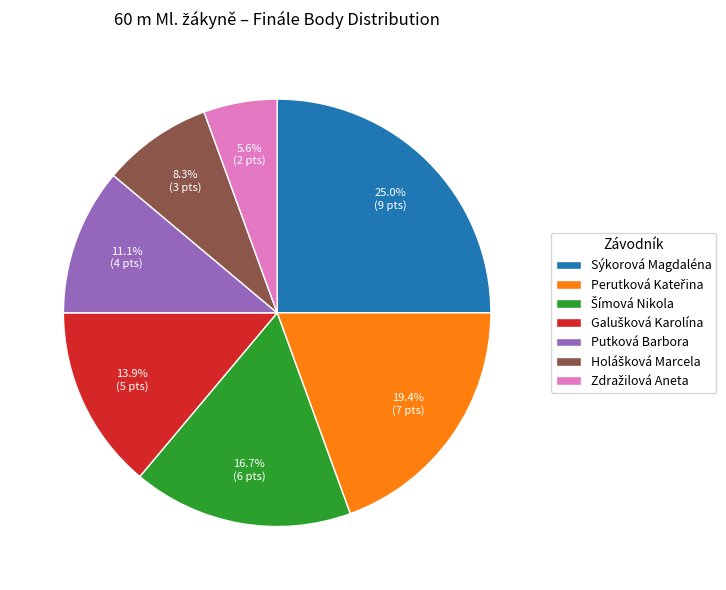

How many slices are in this pie chart?

7